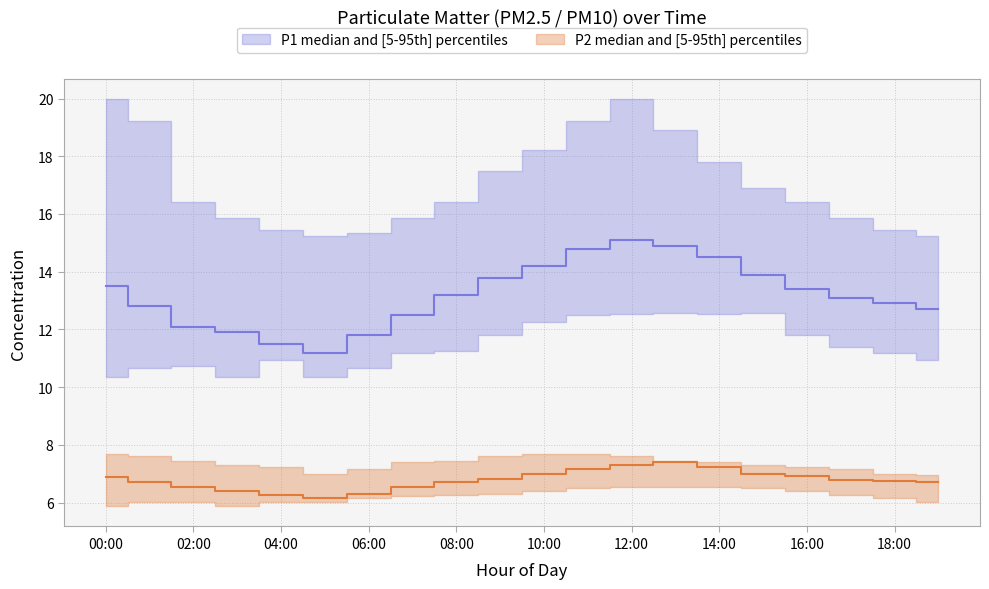

Rank the categories by P1_median value from lowest to highest.

05:00, 04:00, 06:00, 03:00, 02:00, 07:00, 19:00, 01:00, 18:00, 17:00, 08:00, 16:00, 00:00, 09:00, 15:00, 10:00, 14:00, 11:00, 13:00, 12:00